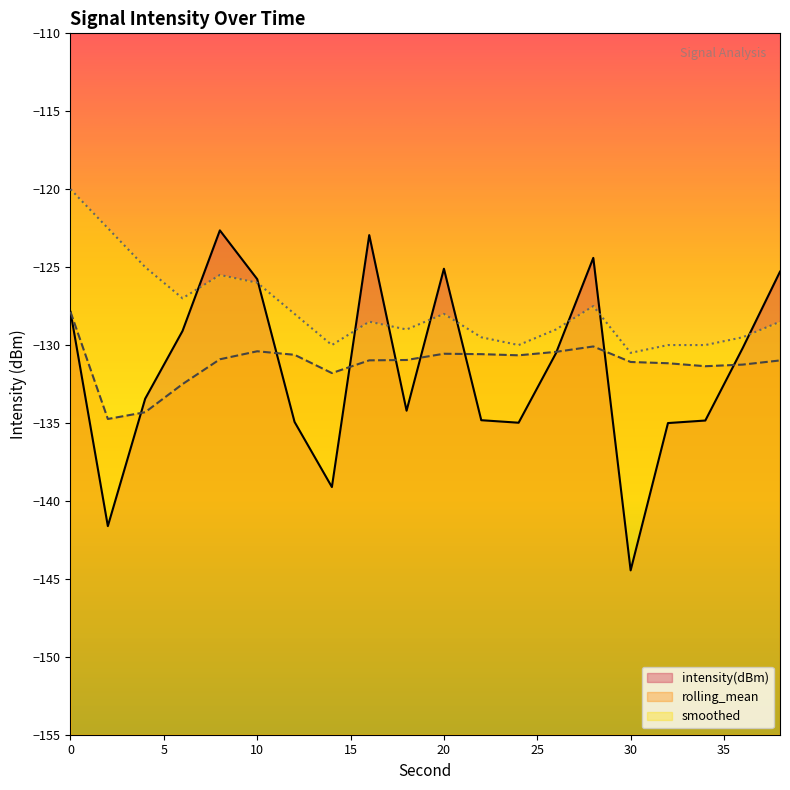

Reading left to right, what are all the values shown in this chart?

intensity(dBm): 0=-127.9	2=-141.6	4=-133.4	6=-129.1	8=-122.6	10=-125.8	12=-134.9	14=-139.1	16=-122.9	18=-134.2	20=-125.1	22=-134.8	24=-135.0	26=-130.5	28=-124.4	30=-144.5	32=-135.0	34=-134.8	36=-130.2	38=-125.3
rolling_mean: 0=-127.9	2=-134.7	4=-134.3	6=-132.5	8=-130.9	10=-130.4	12=-130.6	14=-131.8	16=-131.0	18=-131.0	20=-130.6	22=-130.6	24=-130.7	26=-130.4	28=-130.1	30=-131.1	32=-131.2	34=-131.4	36=-131.3	38=-131.0
smoothed: 0=-120.0	2=-122.5	4=-125.0	6=-127.0	8=-125.5	10=-126.0	12=-128.0	14=-130.0	16=-128.5	18=-129.0	20=-128.0	22=-129.5	24=-130.0	26=-129.0	28=-127.5	30=-130.5	32=-130.0	34=-130.0	36=-129.5	38=-128.5